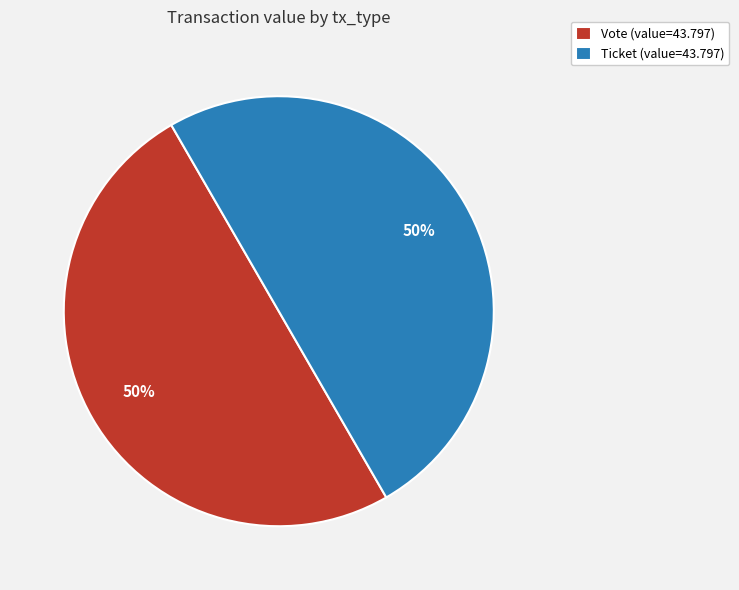

The Ticket (value=43.797) slice represents 50% of the pie. True or false?

True